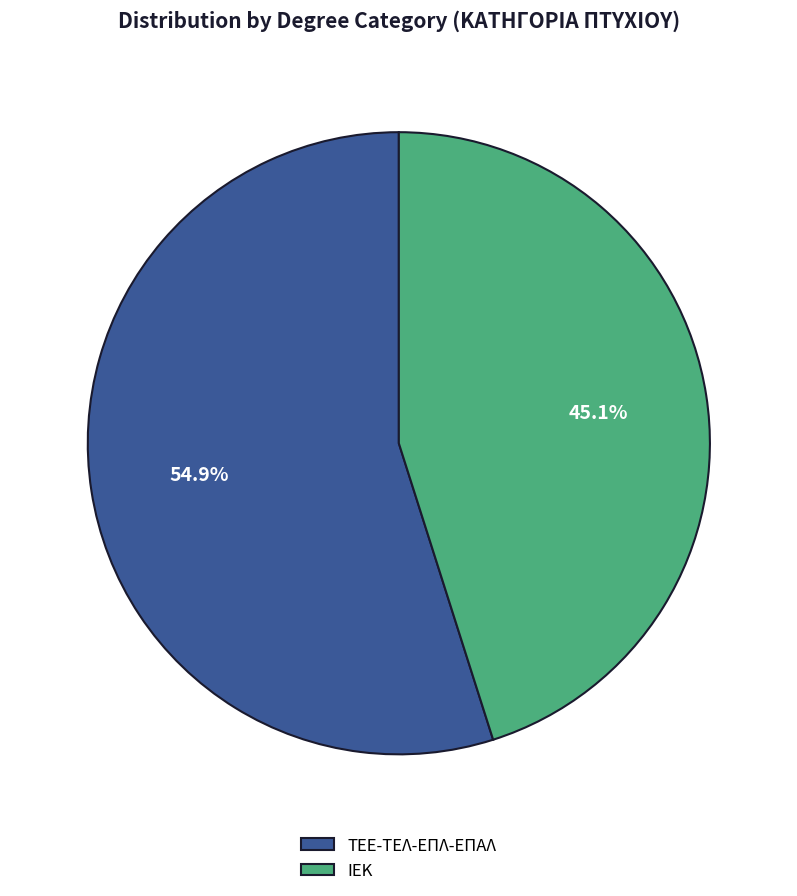

Count the number of slices in the pie.

2